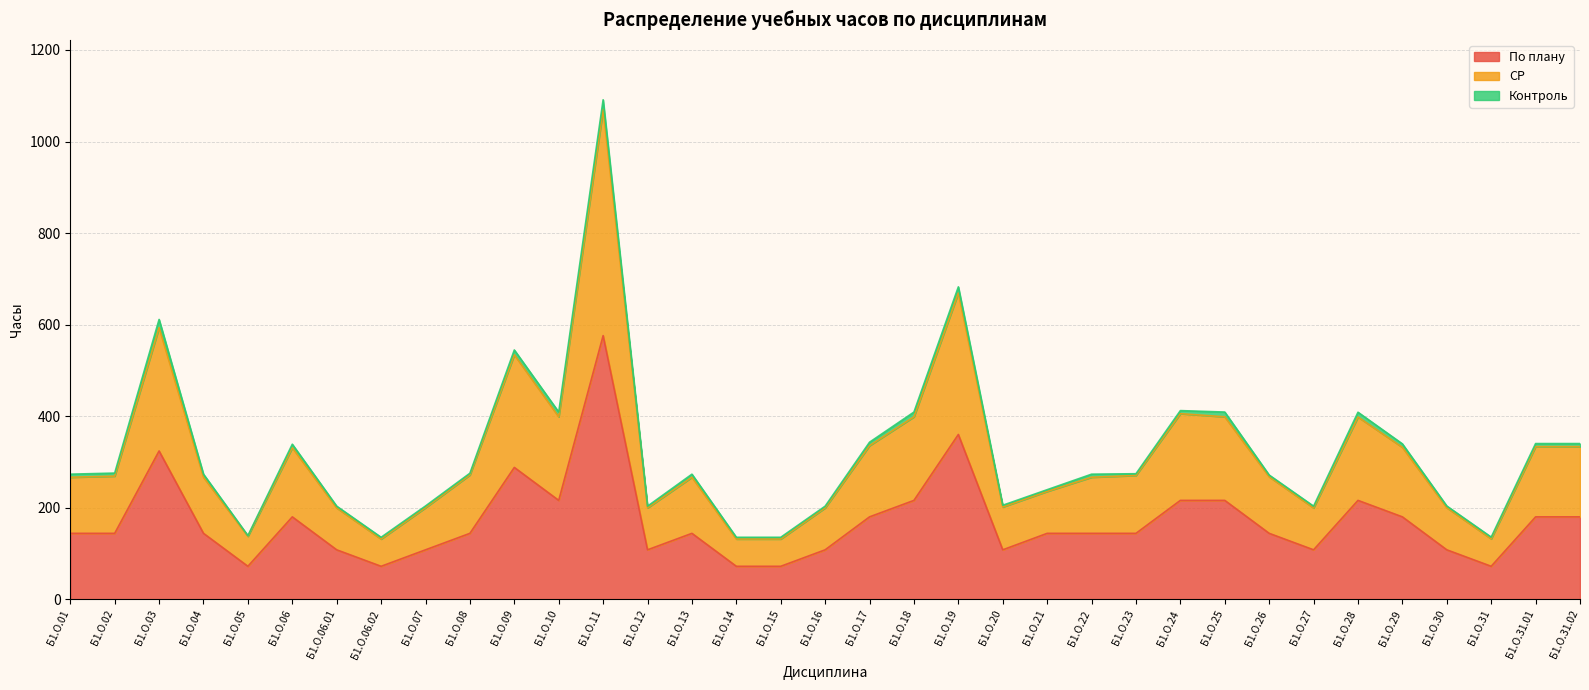

Does the chart display data point markers on the line(s)?

No